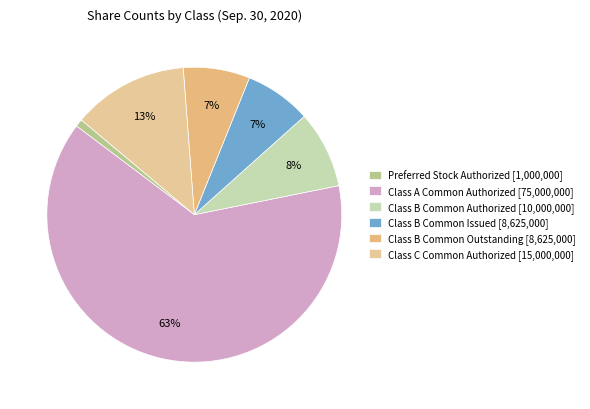

To the nearest percent, what is the difference between the largest and smallest slice percentages?

63%